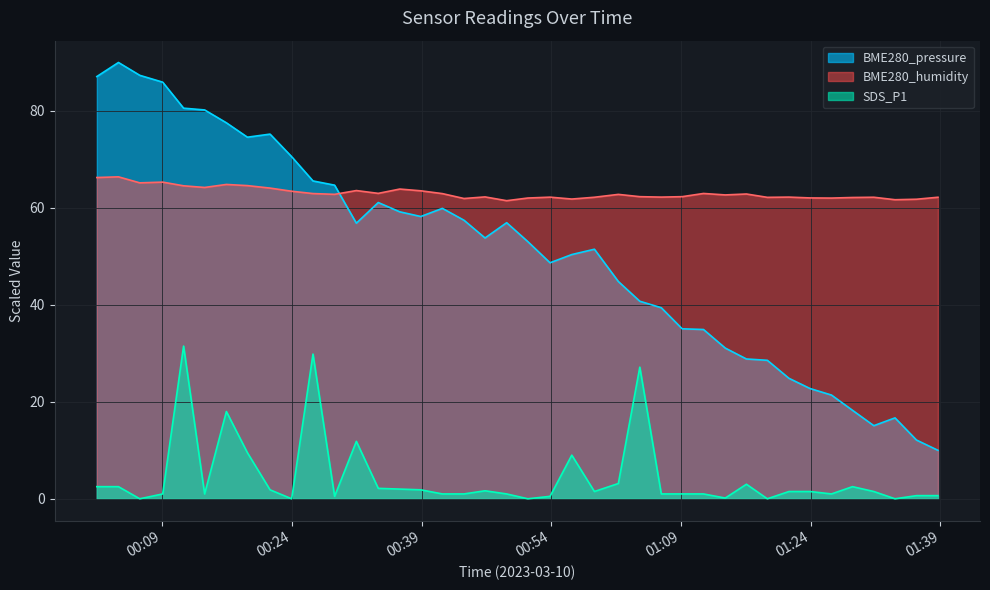

Where is the first local minimum for BME280_humidity?

2023/03/10 00:06:24